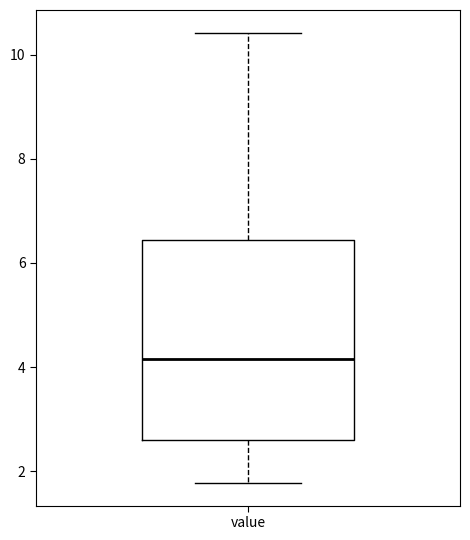

Where does the lower whisker of the box for value end on the y-axis? The values are not printed on the chart, so give them approximately, as read against the axis.

1.8